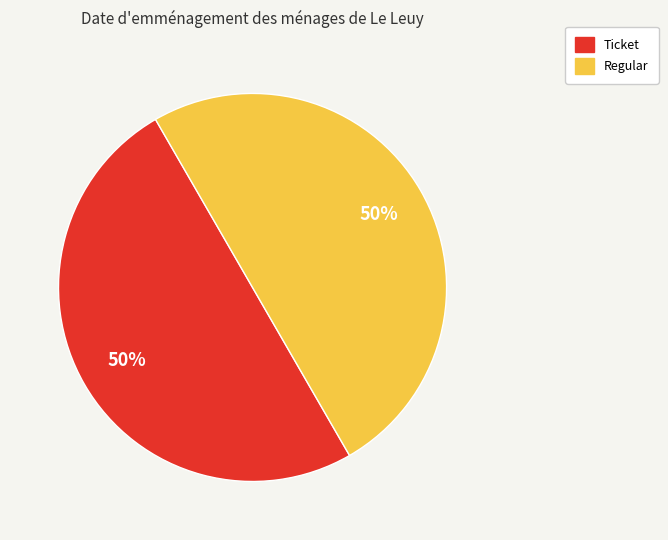

To the nearest percent, what is the combined percentage of Regular and Ticket?

100%